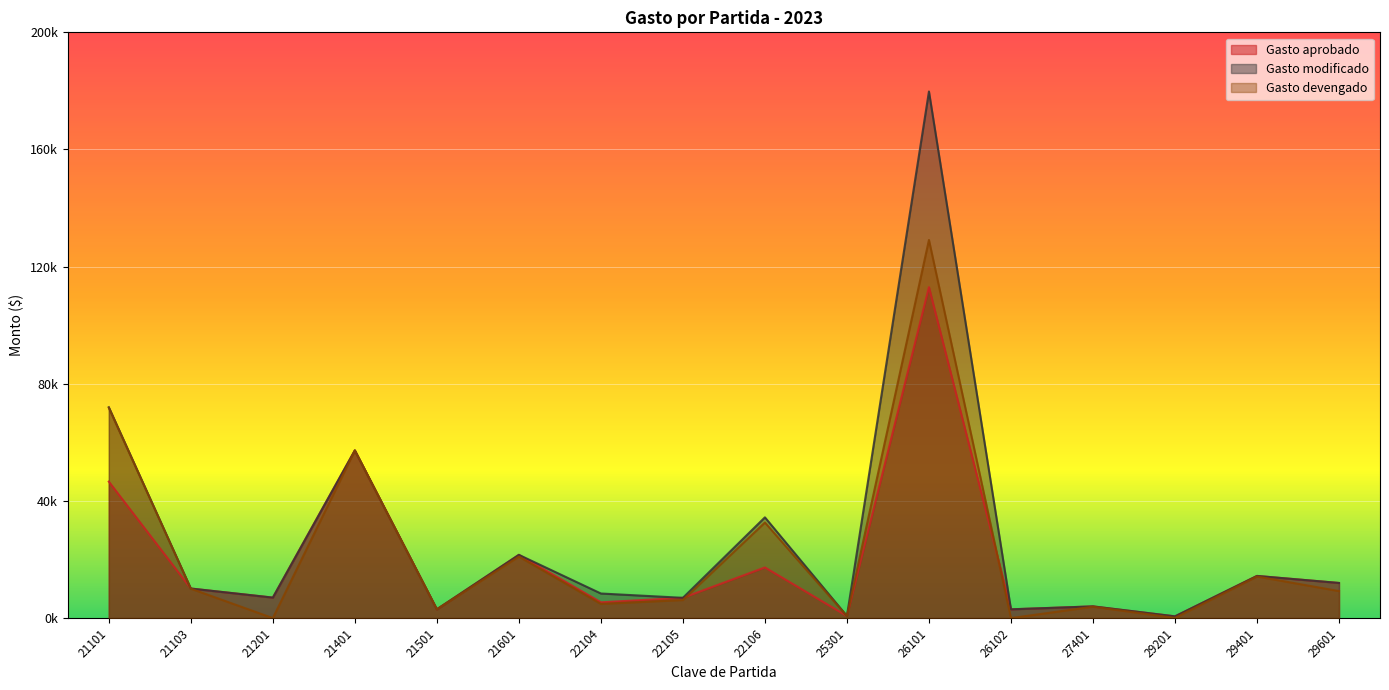

The value of Gasto devengado at 29401 is 14210.0. True or false?

True